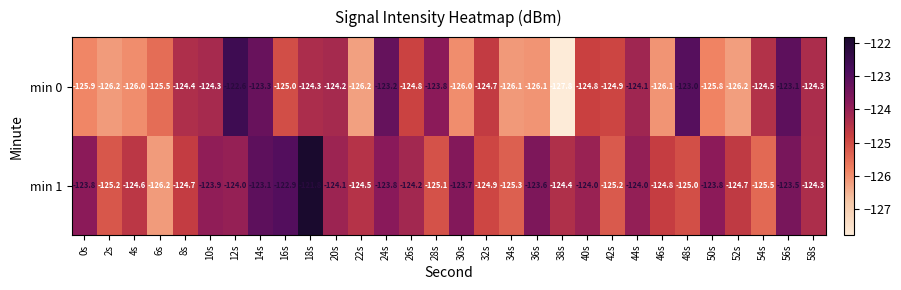

What is the greatest value displayed?

-121.8